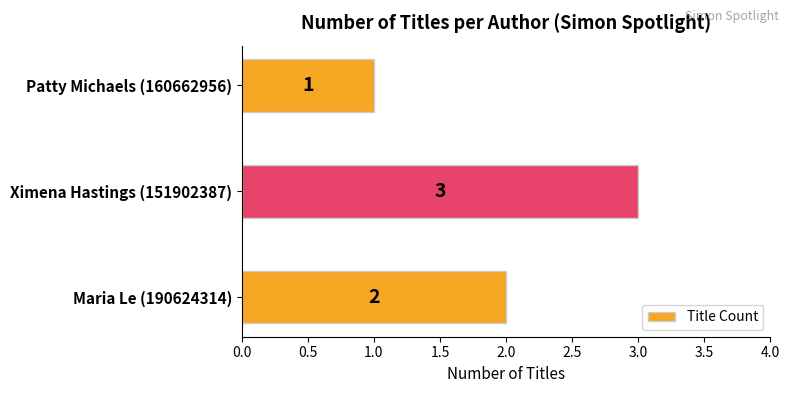

True or false: the data shows 1 at Ximena Hastings (151902387).

False